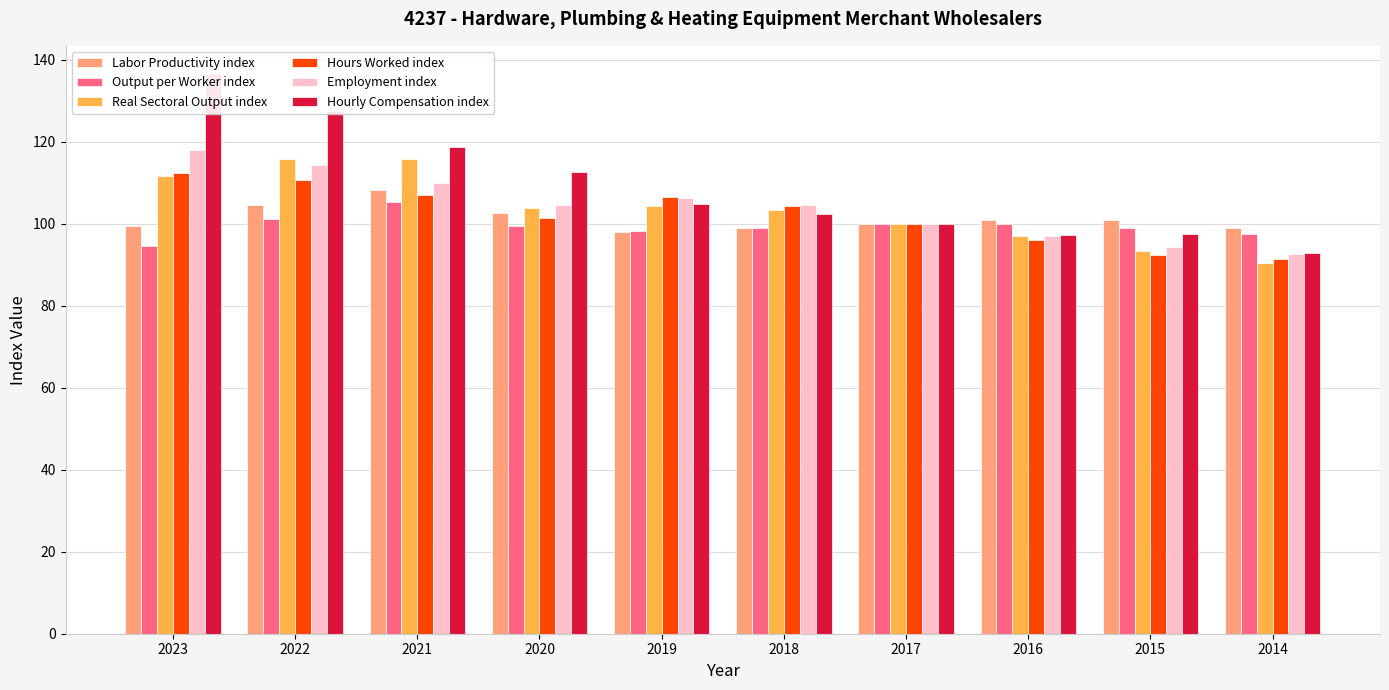

Is it true that Hourly Compensation index equals 100.0 at 2017?

True